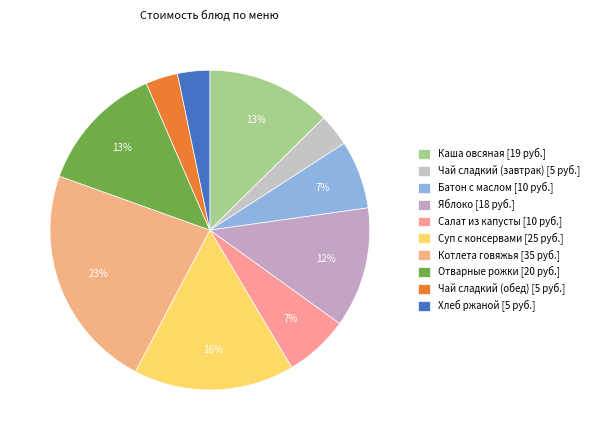

To the nearest percent, what is the difference between the largest and smallest slice percentages?

20%